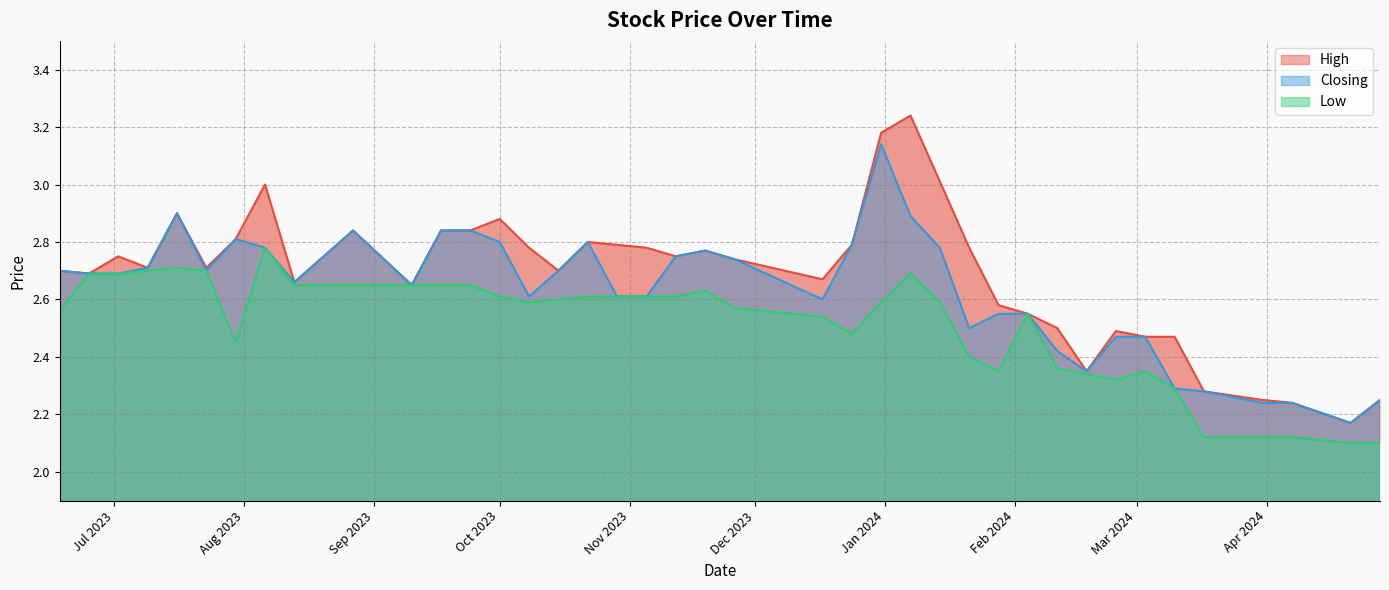

List the series in order of their peak value, highest first.

High, Closing, Low